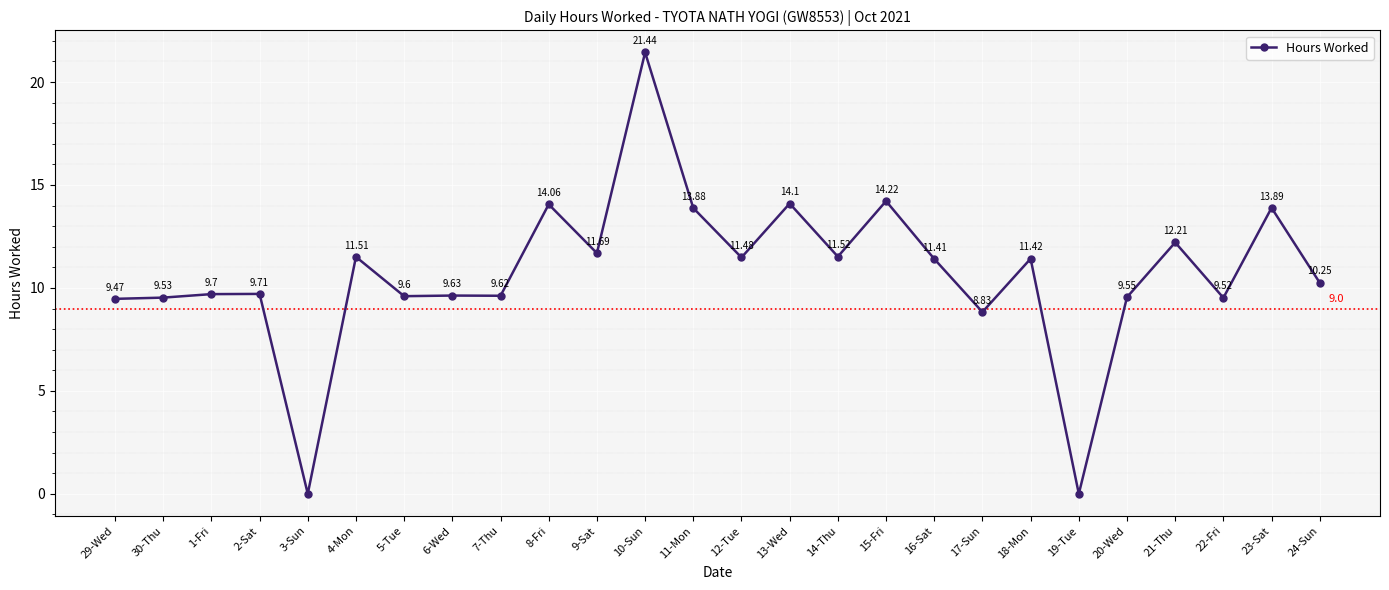

What is the change in value from 4-Mon to 17-Sun?

-2.7